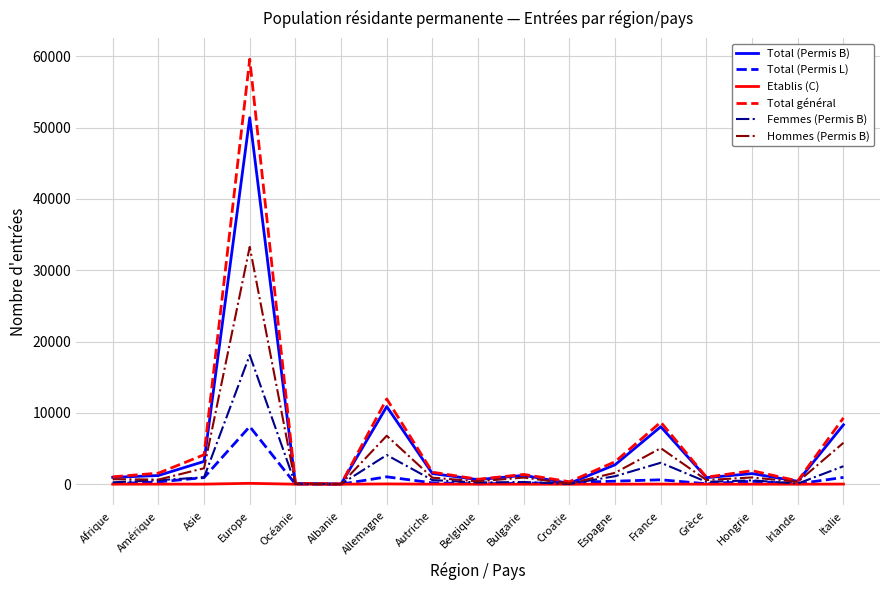

At which label is Total (Permis B) closest to 25706?

Allemagne